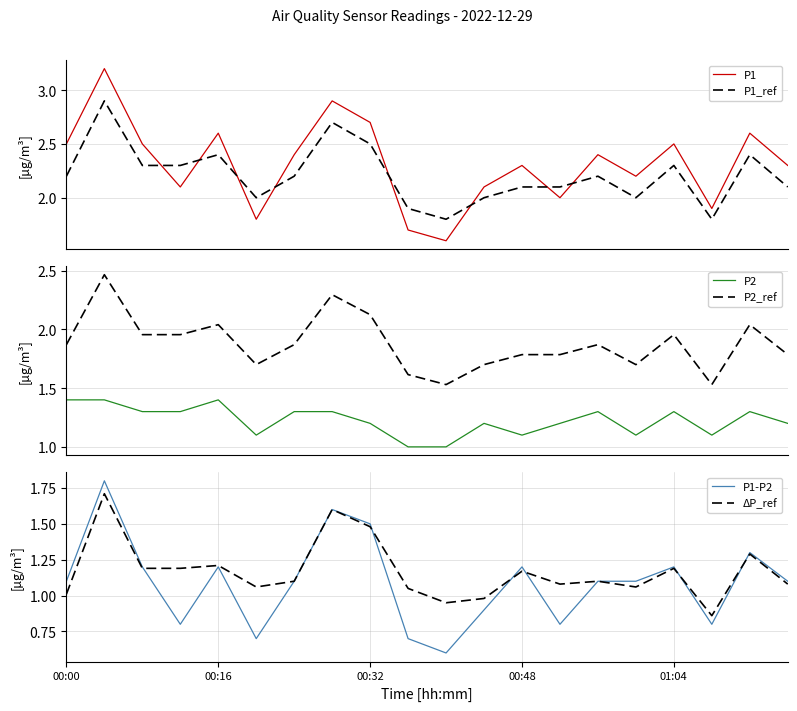

True or false: P2 has more than 2 interior local peaks.

True